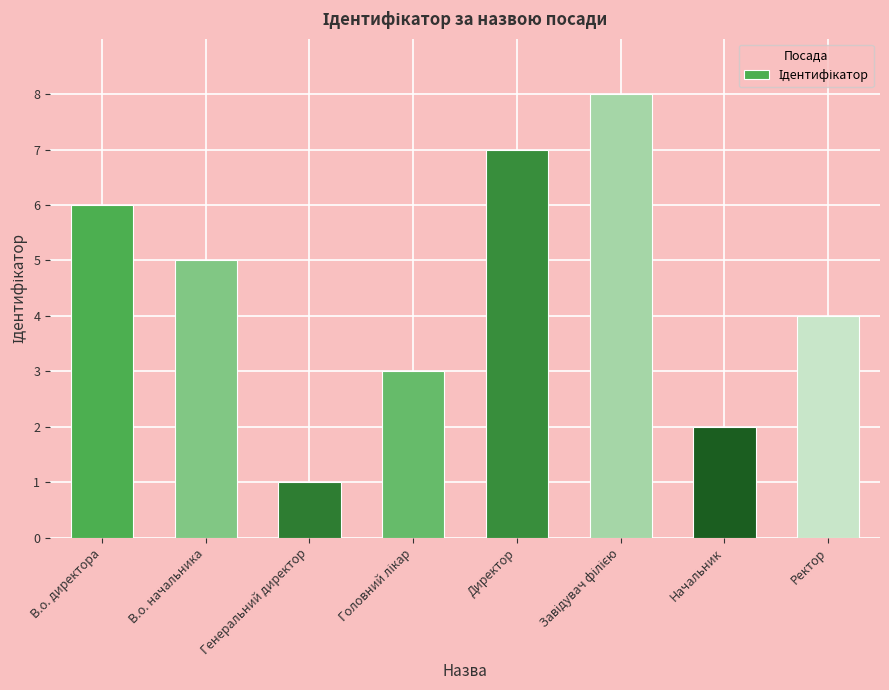

Where is the data nearest to the value 4?

Ректор